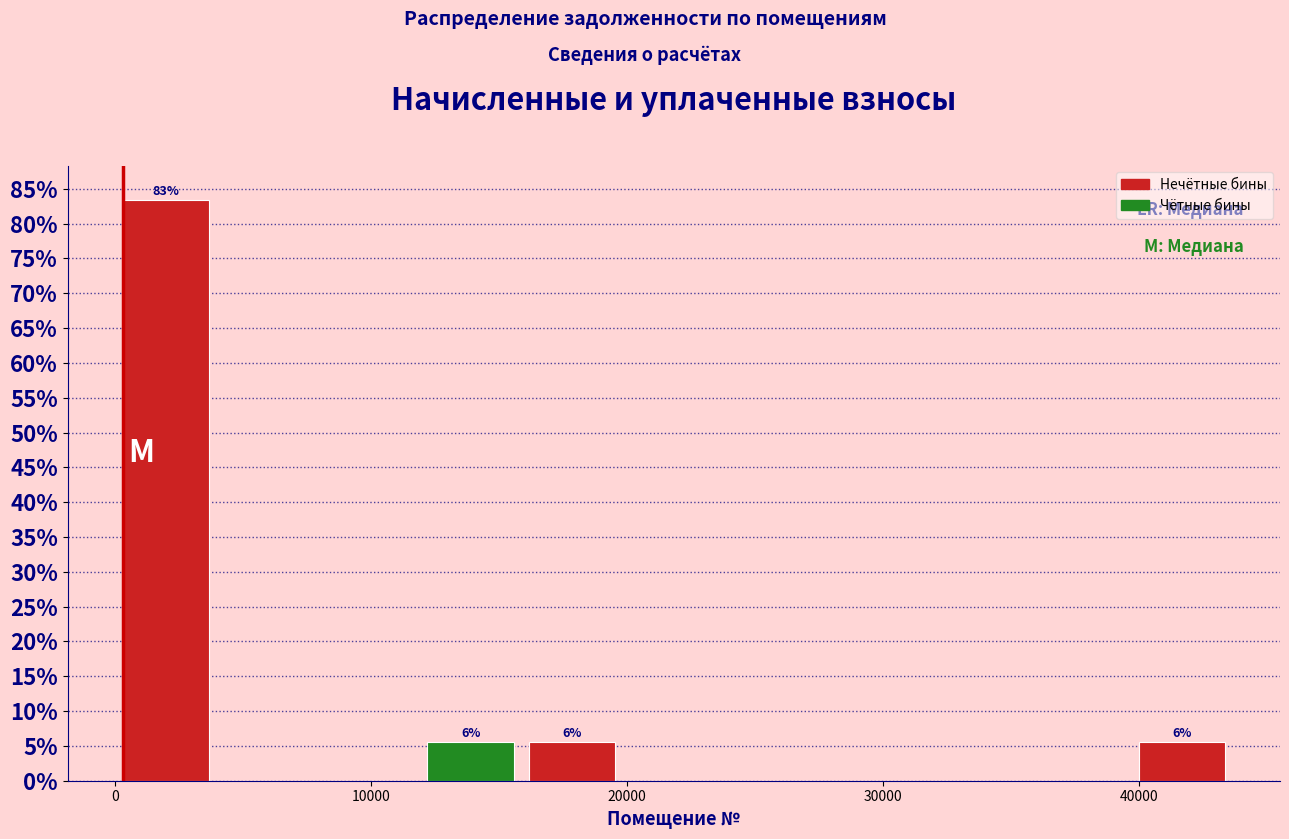

Read against the x-axis, roughly where is the centre of the tallest bar?

2000